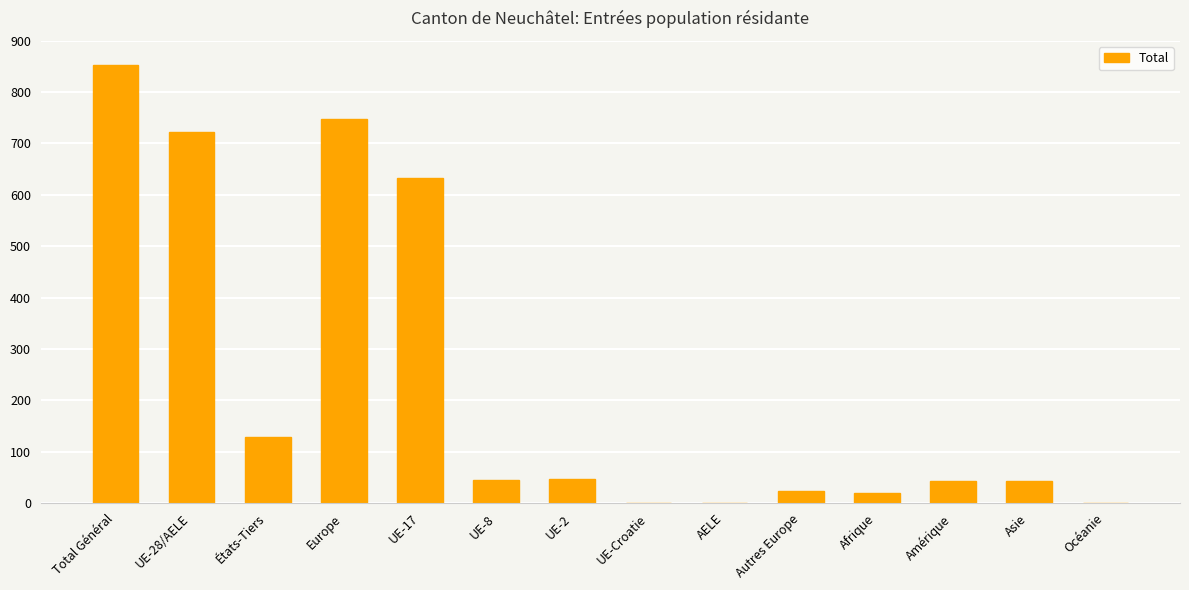

What is the change in value from UE-17 to Asie?

-589